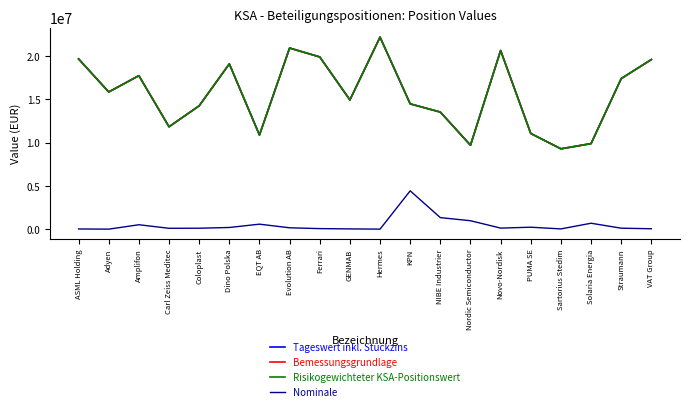

Rank the series by their maximum value, from lowest to highest.

Nominale, Tageswert inkl. Stückzins, Bemessungsgrundlage, Risikogewichteter KSA-Positionswert